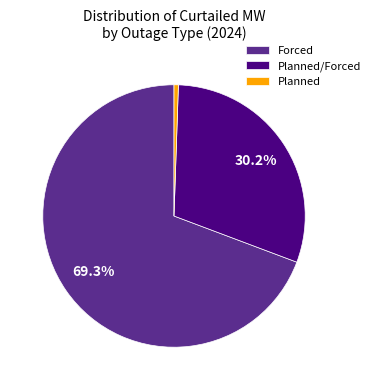

Which has a higher value, Planned or Forced?

Forced